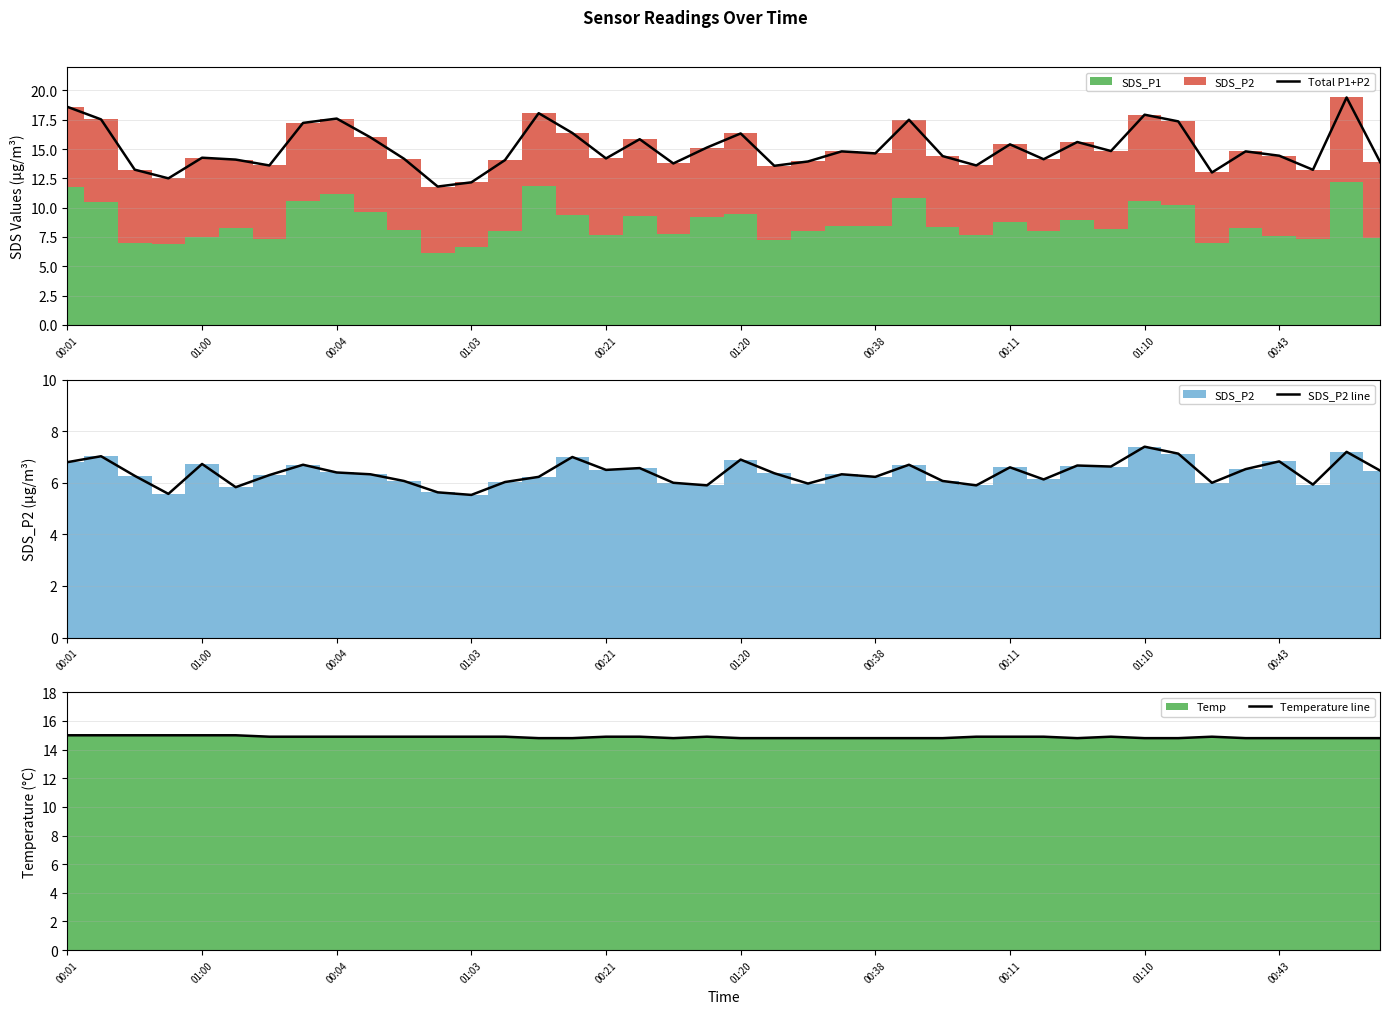

What is the label of the 35th point from the left?

34